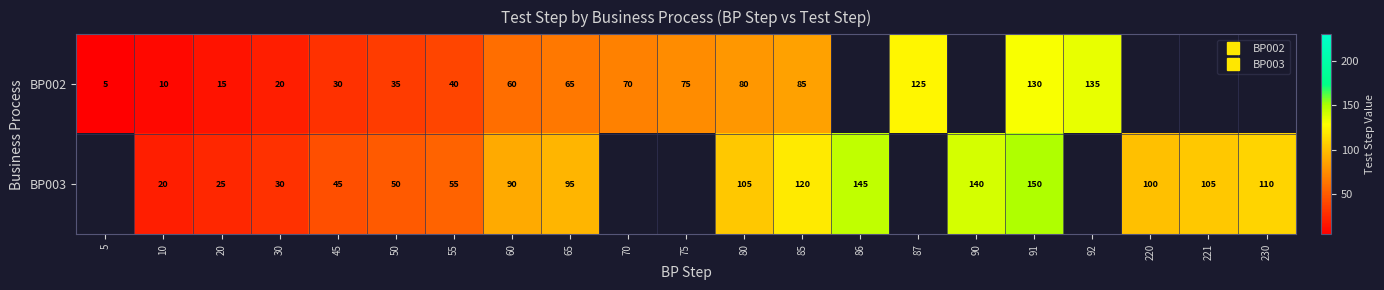

What is the minimum value for BP002?

5.0